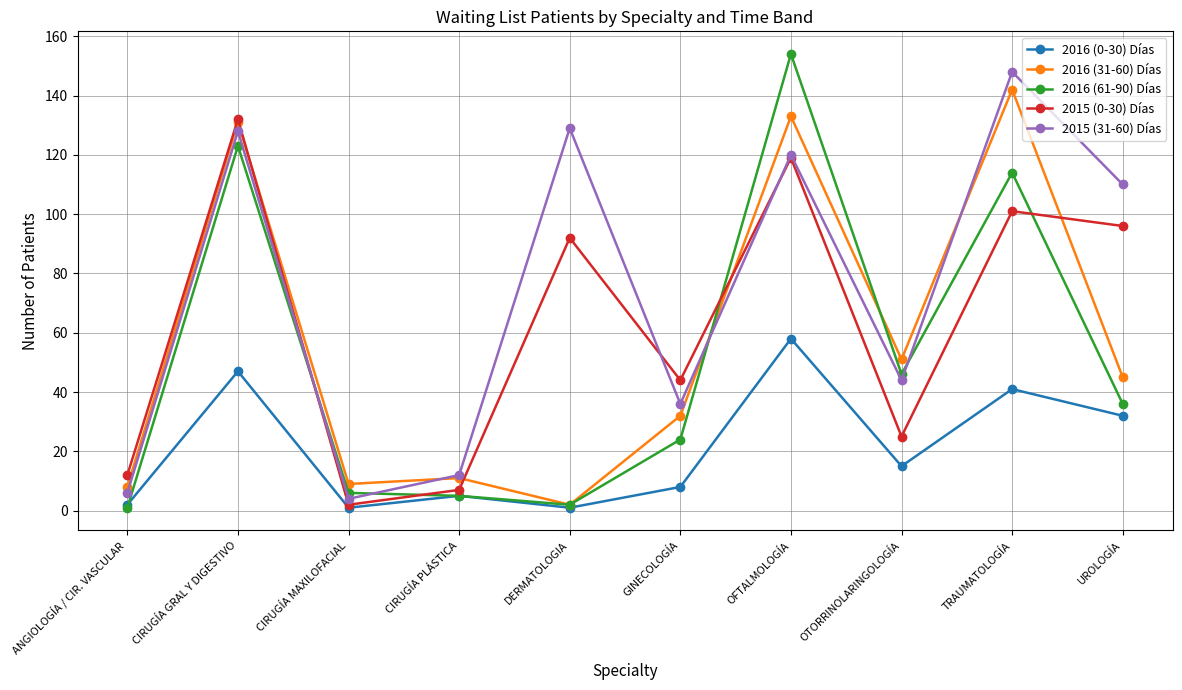

True or false: 2016 (0-30) Días and 2015 (31-60) Días cross at least once.

False